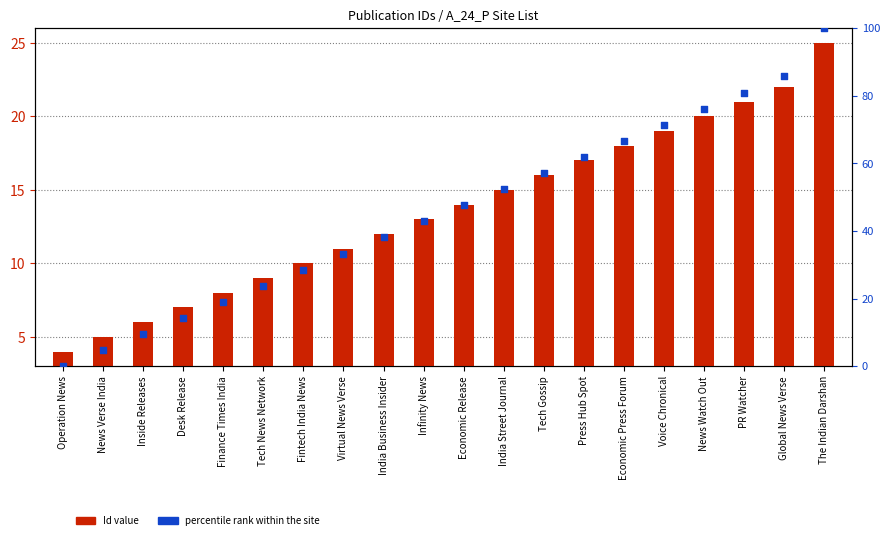

Which series contains the lowest Y value?

percentile rank within the site